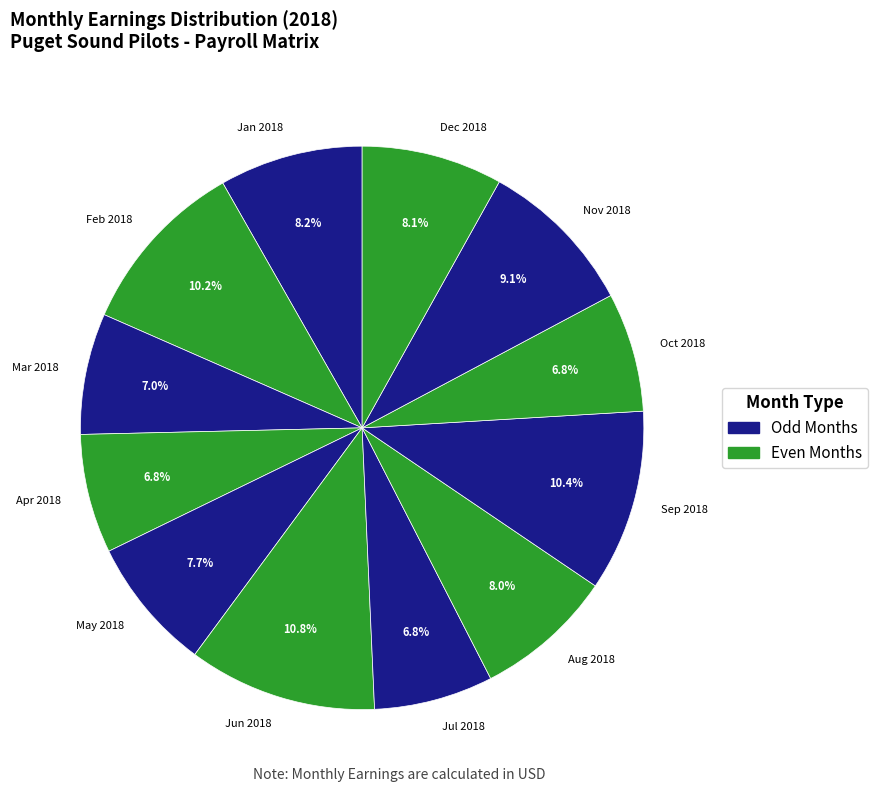

Combined, do Sep 2018 and May 2018 account for over 50%?

No